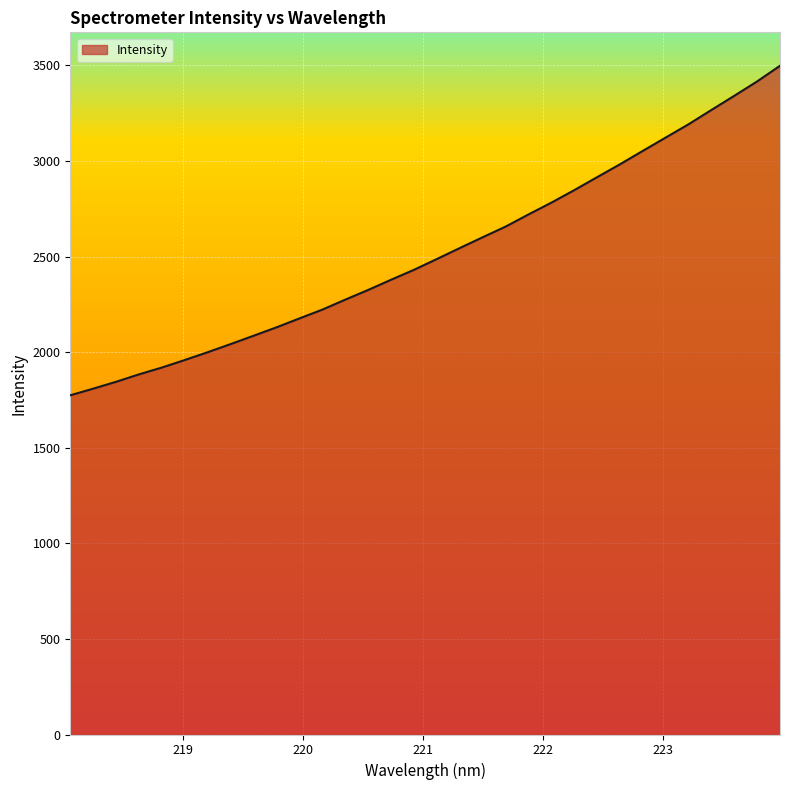

What is the maximum value shown in the chart?

3498.0